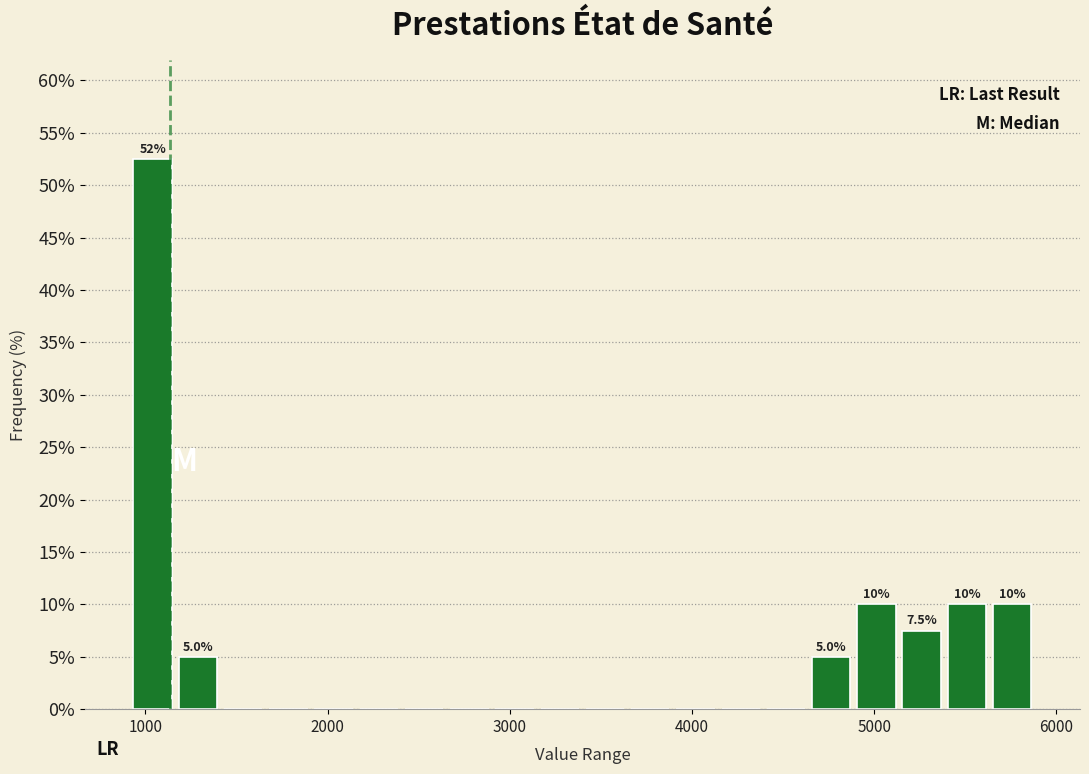

Read against the x-axis, roughly where is the centre of the tallest bar?

1000